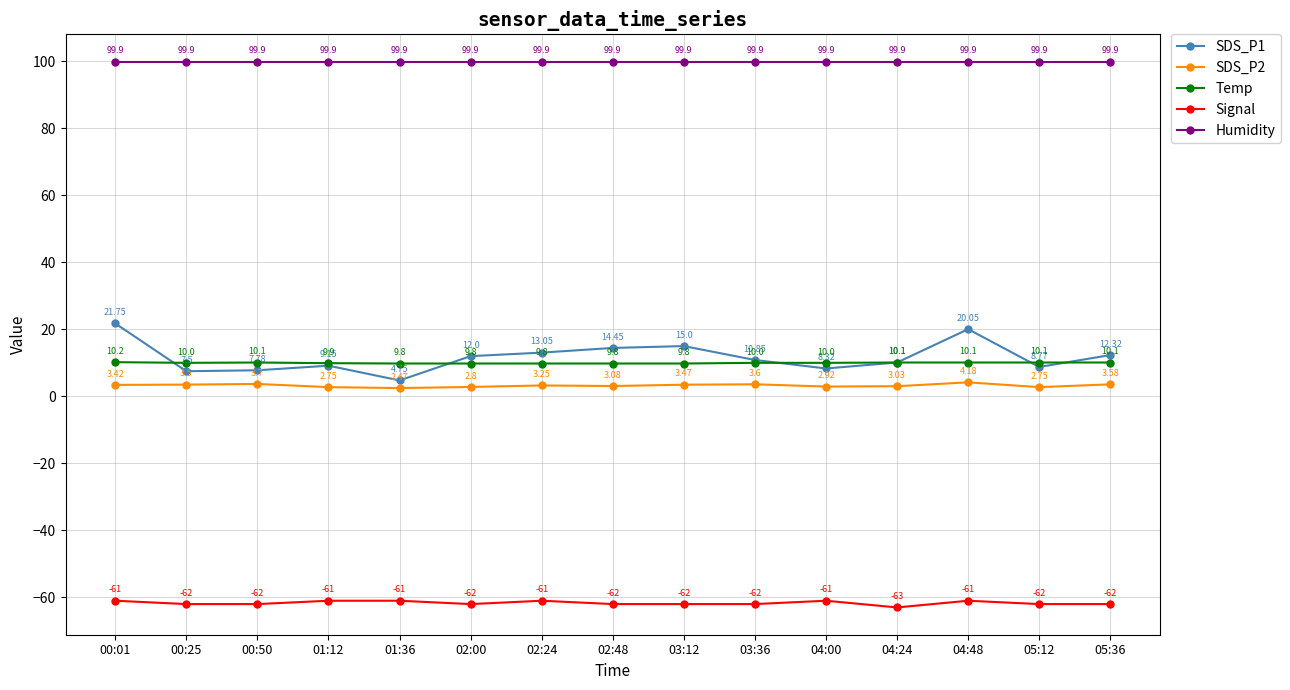

The Signal series shows -92.0 at 03:12. True or false?

False